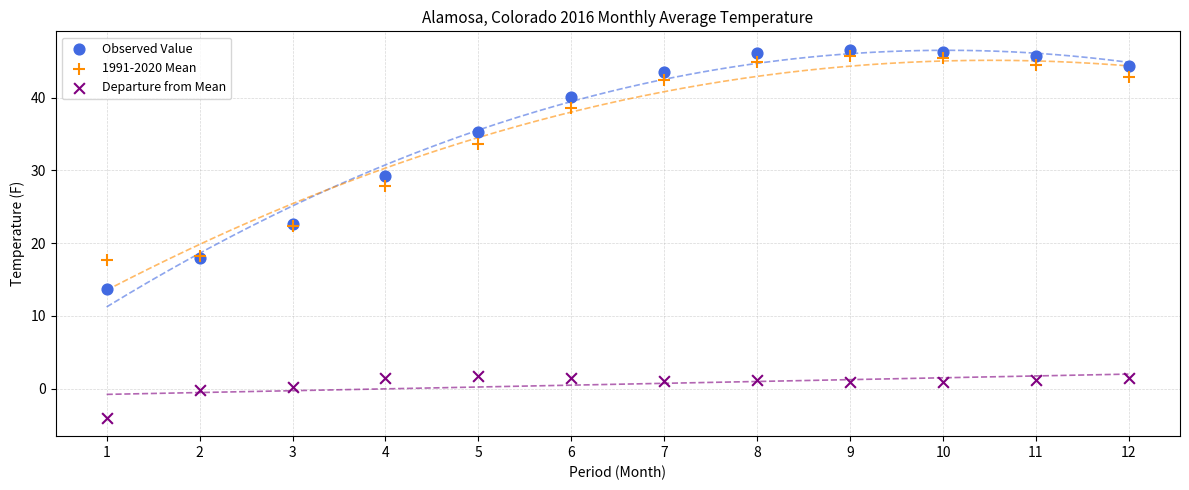

What are all the series names shown in the legend?

Observed Value, 1991-2020 Mean, Departure from Mean